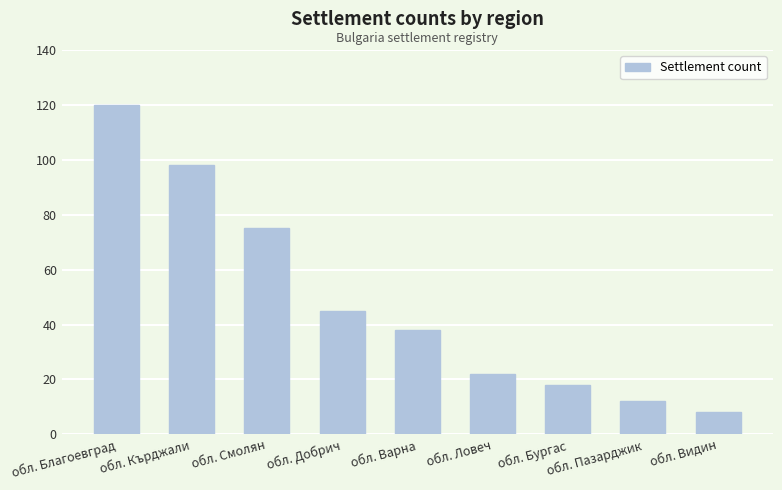

What is the sum of all values?

436